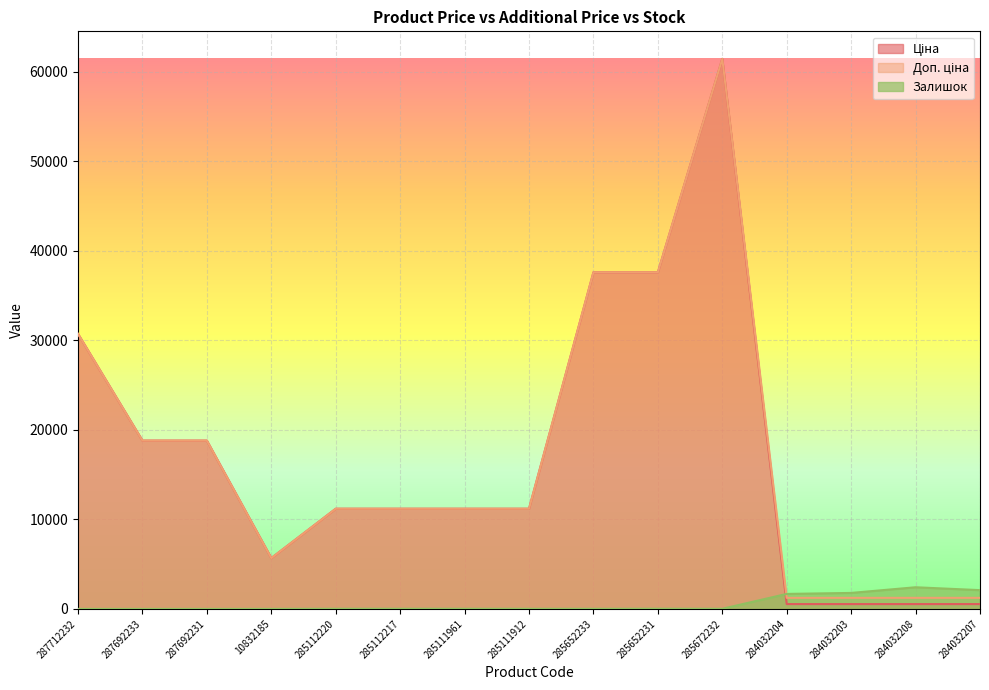

What is the sum of all Ціна values?

257514.7